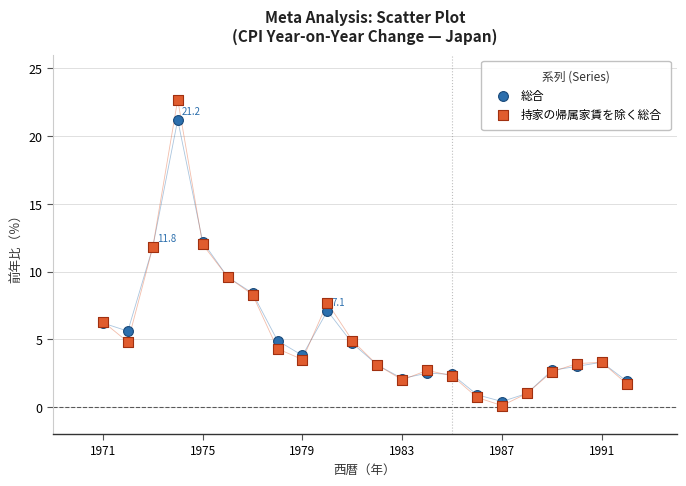

What are all the series names shown in the legend?

総合, 持家の帰属家賃を除く総合